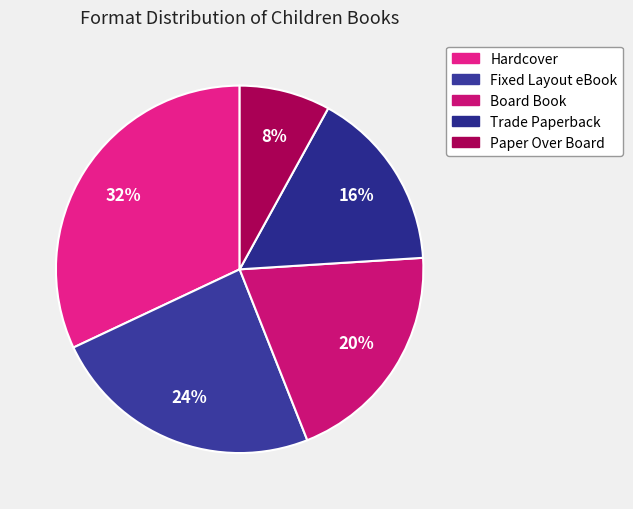

Count the number of slices in the pie.

5